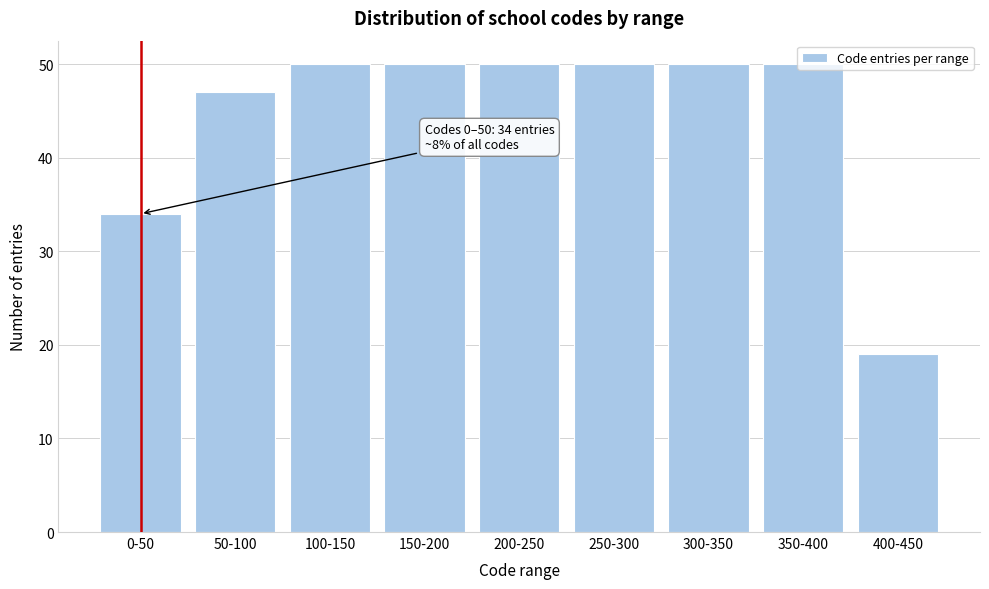

What is the maximum value shown in the chart?

50